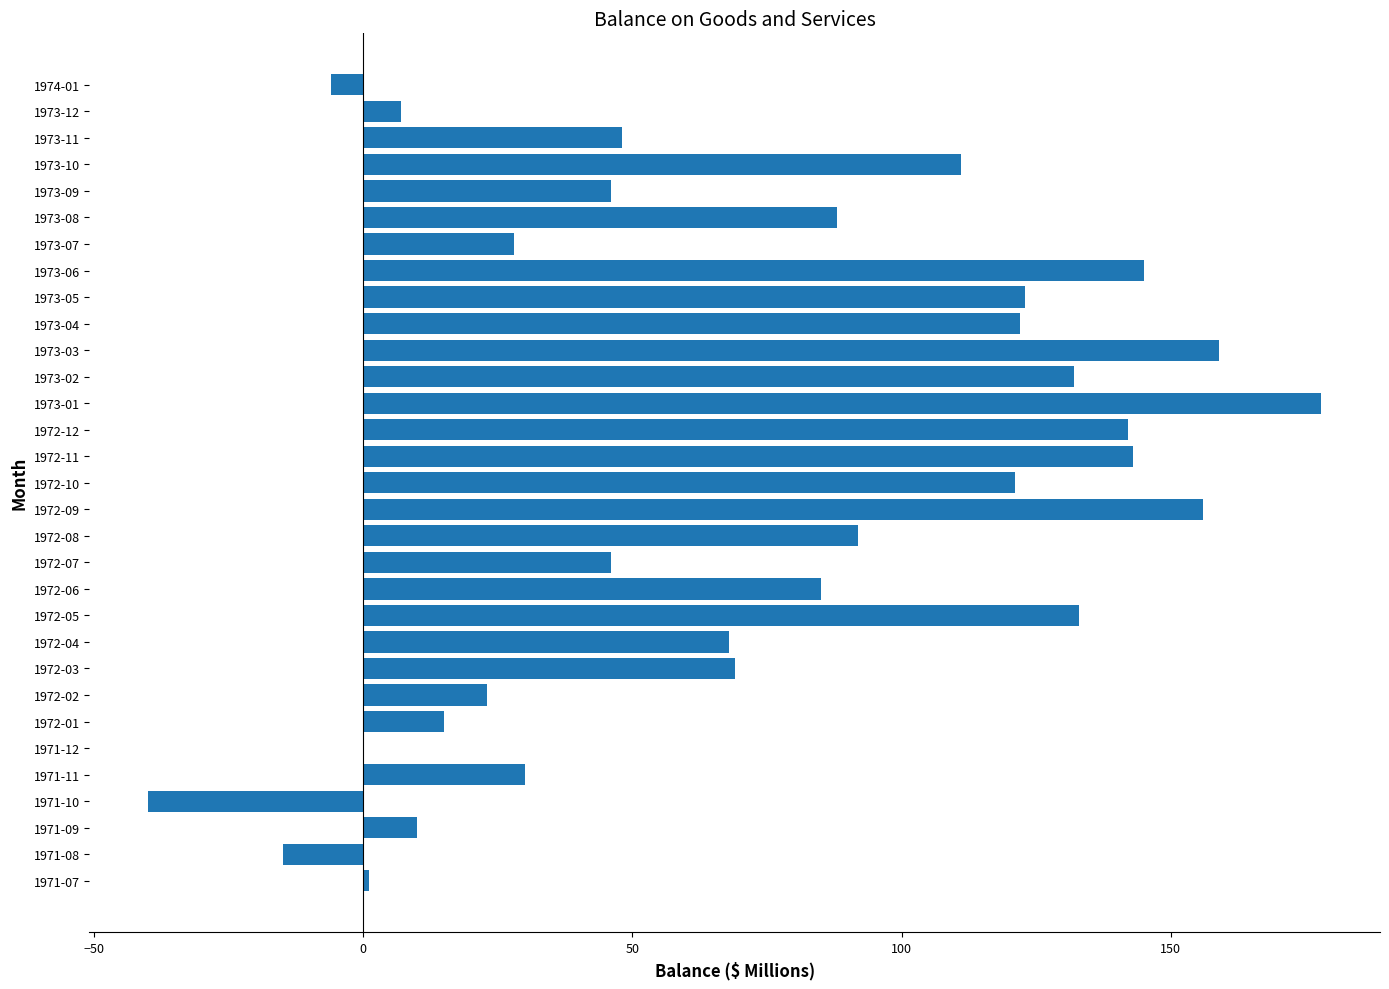

What is the sum of all values?

2260